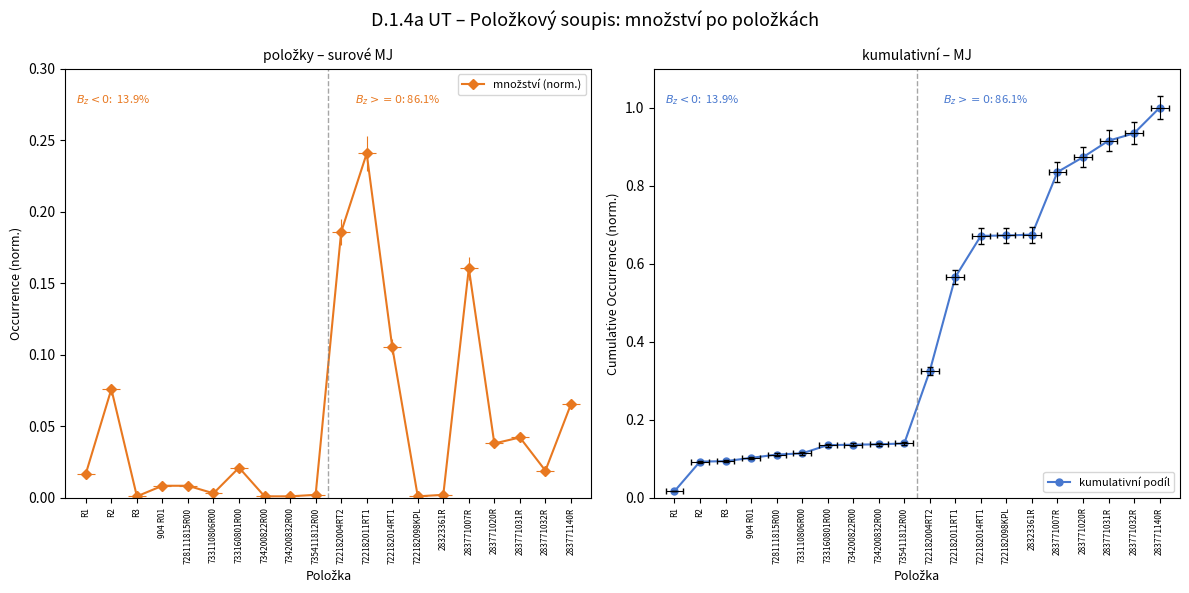

Between 734200822R00 and 283771031R, which is larger?

283771031R